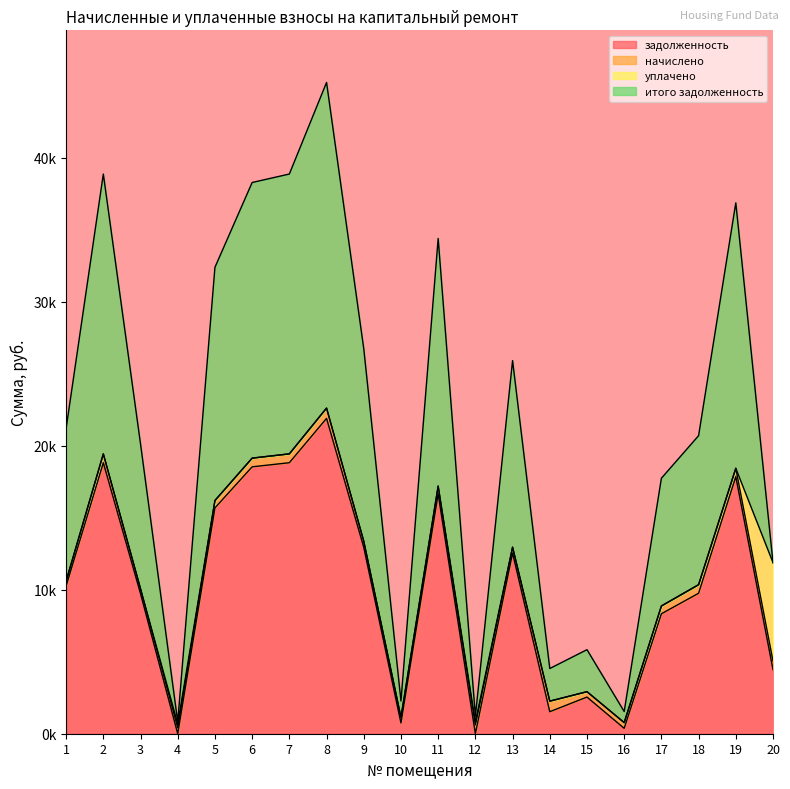

Rank the categories by итого задолженность value from lowest to highest.

4, 12, 16, 10, 14, 15, 20, 17, 3, 18, 1, 13, 9, 5, 11, 19, 6, 2, 7, 8